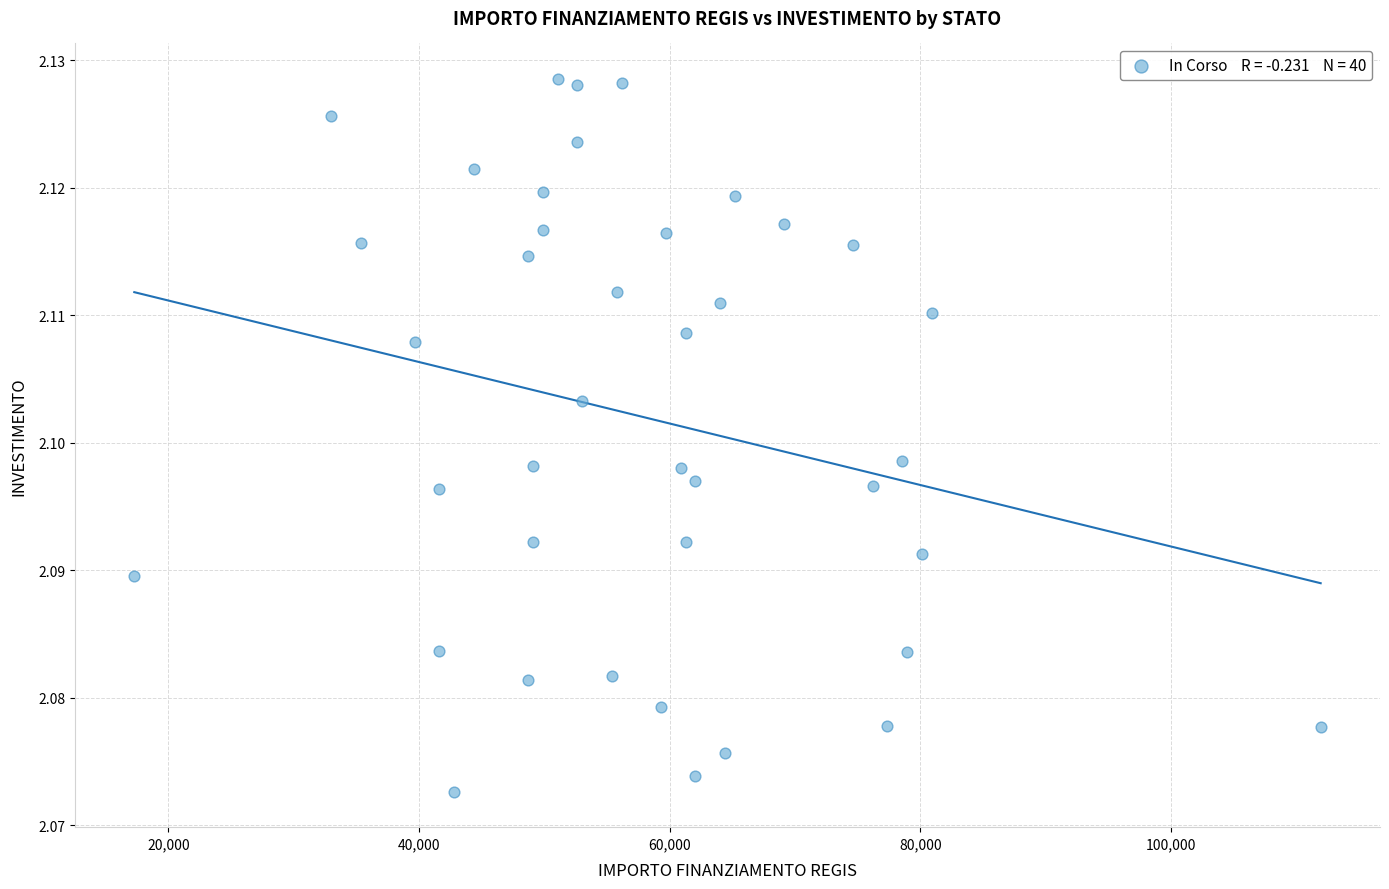

What is the range of X values (max minus min)?

94665.7